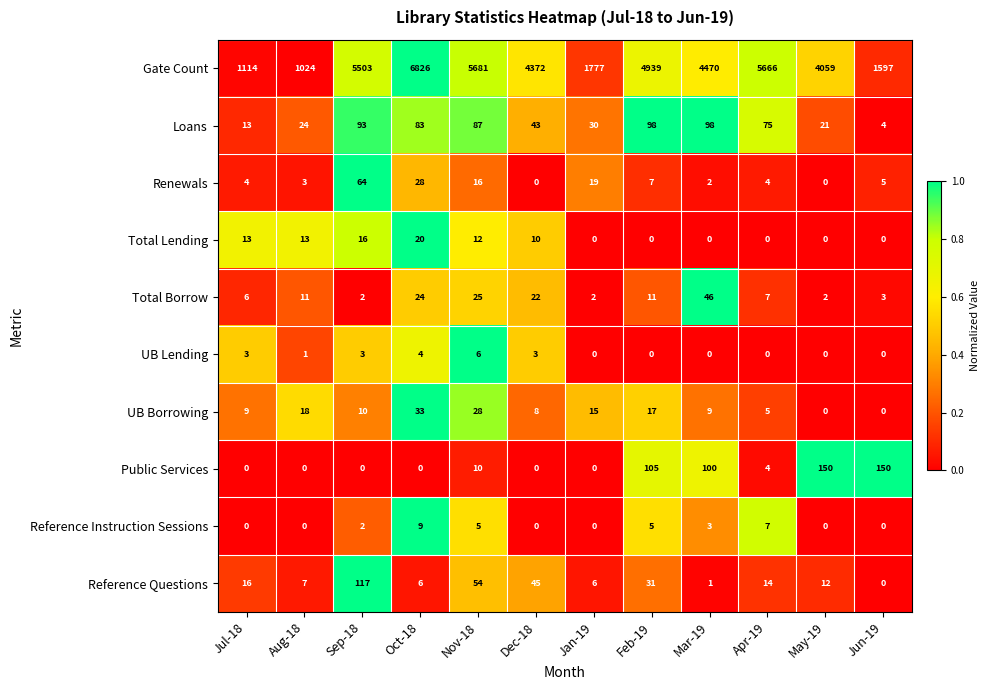

List the series in order of their peak value, lowest first.

UB Lending, Reference Instruction Sessions, Total Lending, UB Borrowing, Total Borrow, Renewals, Loans, Reference Questions, Public Services, Gate Count